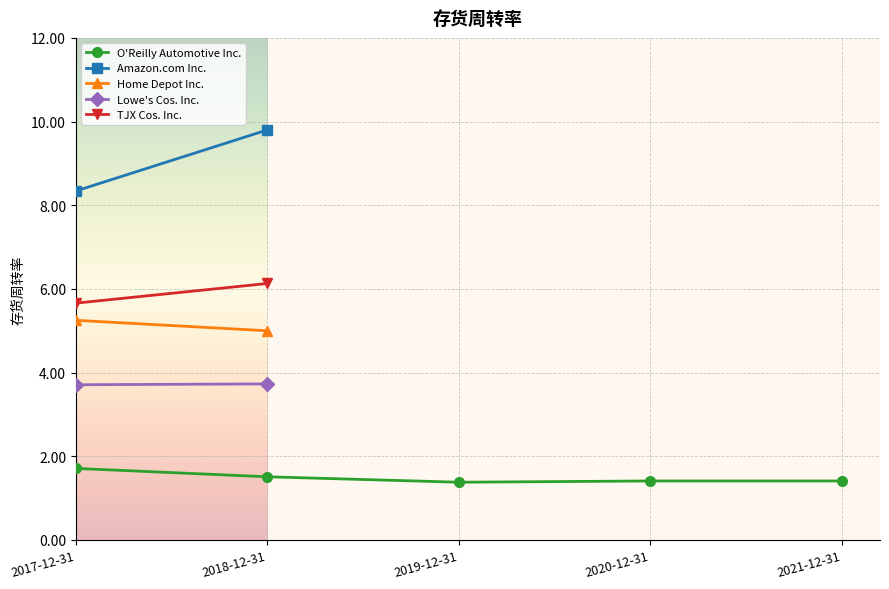

At which label does Lowe's Cos. Inc. reach its peak?

2018-12-31